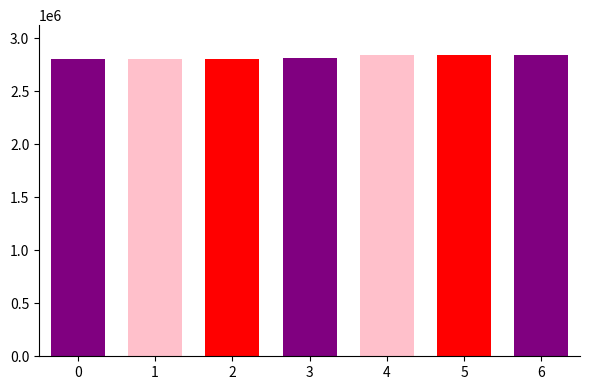

Count the number of values greater than 2816753.

3